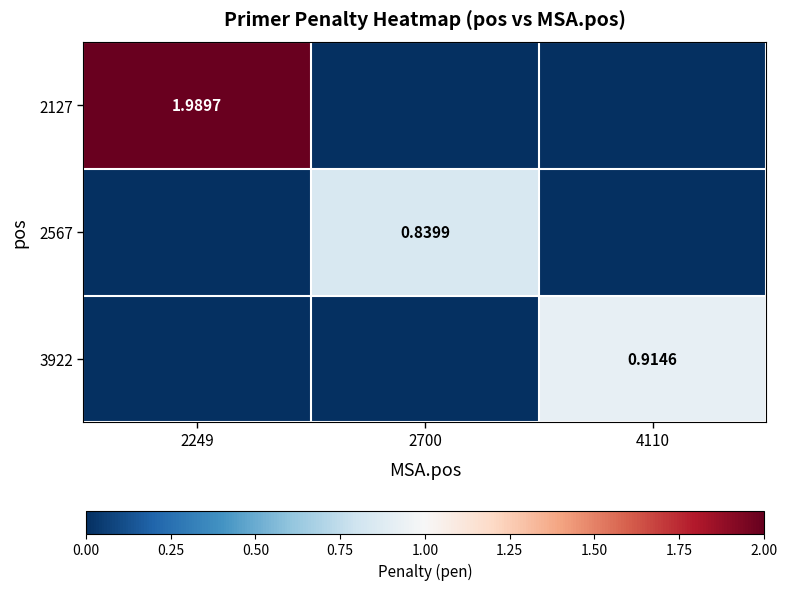

What is the sum of the 2567 values at 2249 and 2700?

0.8